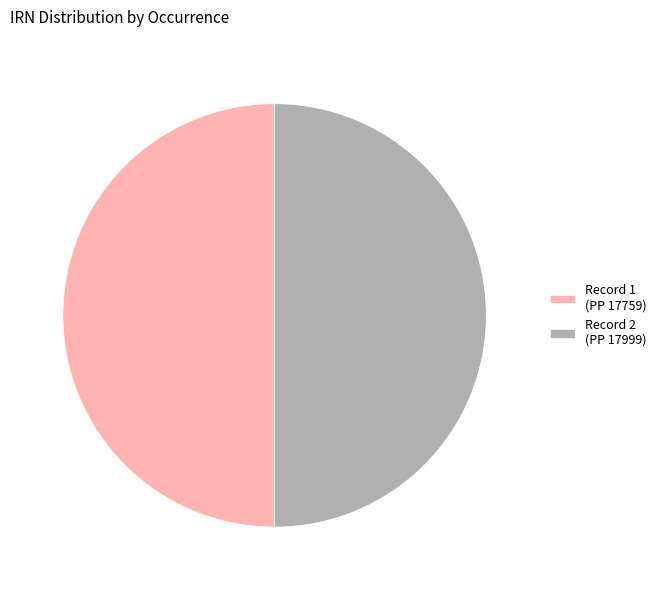

Count the number of slices in the pie.

2